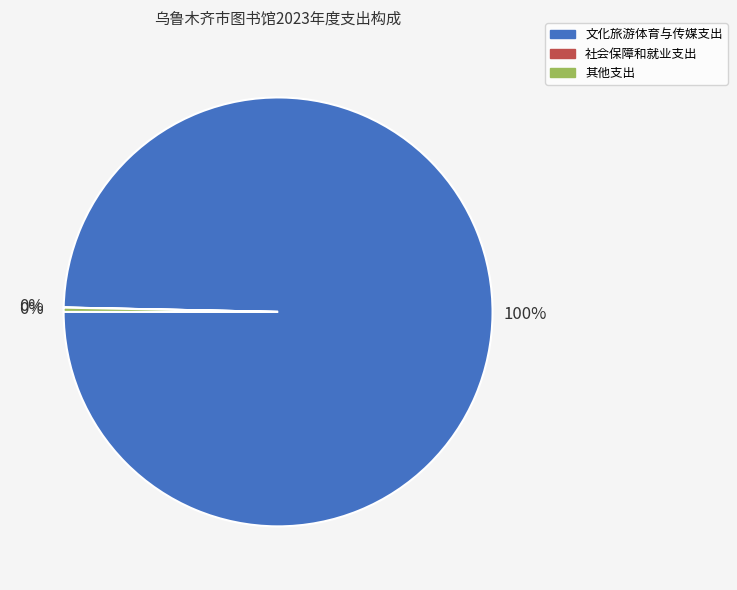

Combined, do 其他支出 and 文化旅游体育与传媒支出 account for over 50%?

Yes